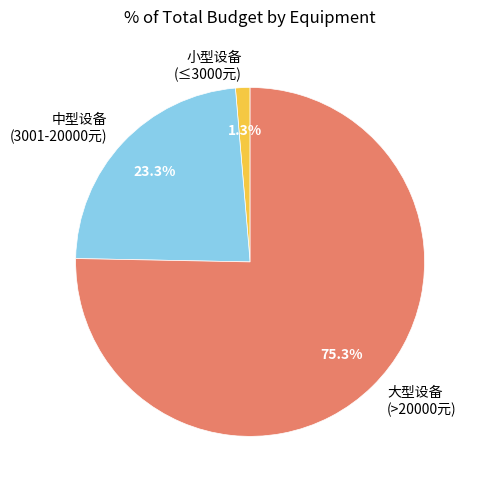

What is the smallest slice in the pie chart?

小型设备 (≤3000元)